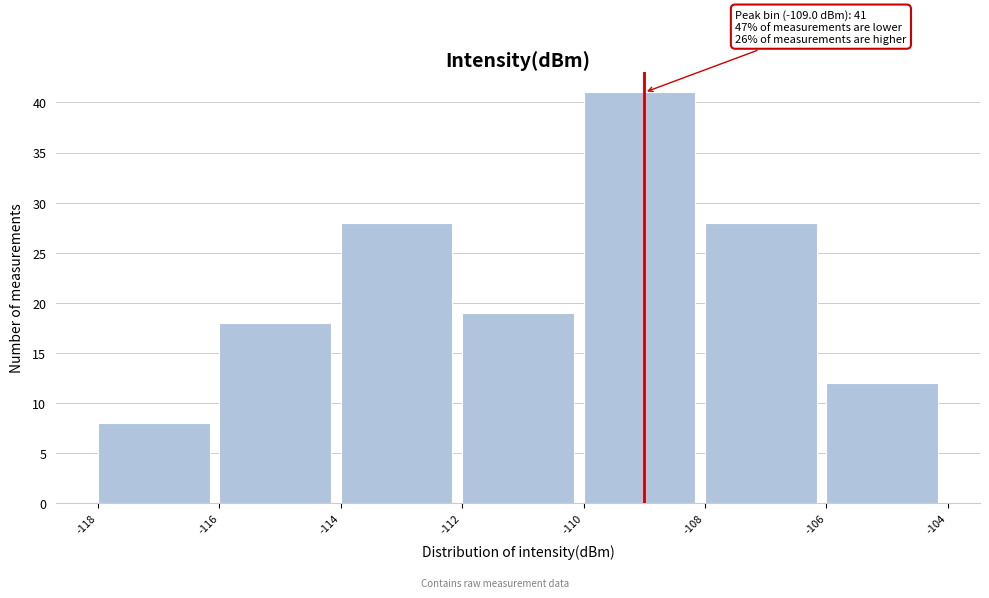

Which range on the x-axis has the tallest bar?

-110 to -108